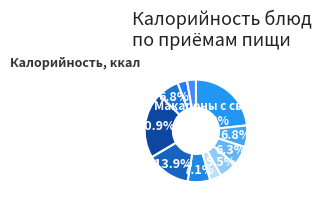

Count the number of slices in the pie.

11